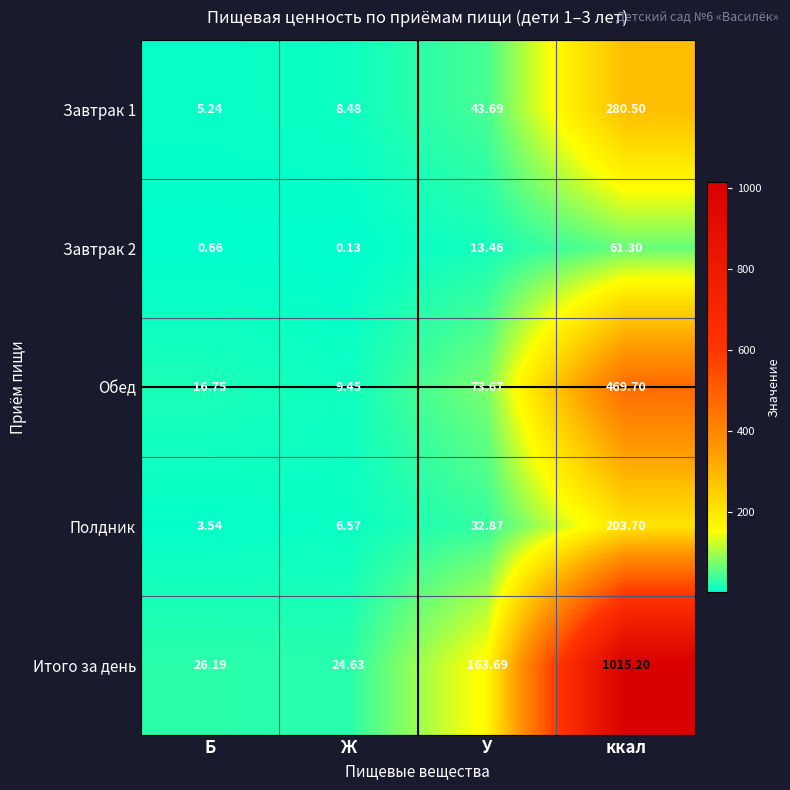

Which series changed the most between У and ккал?

Итого за день